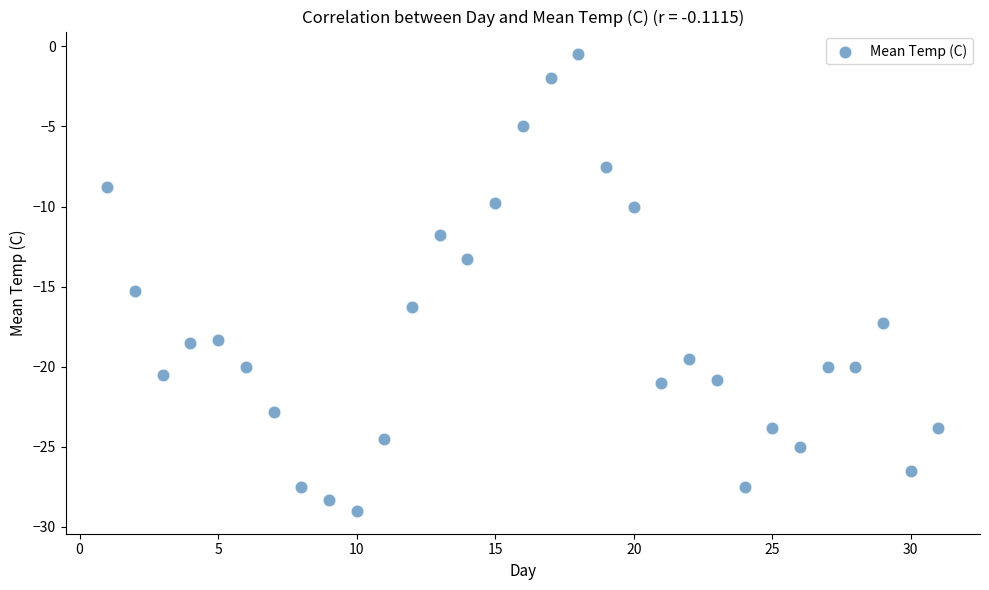

What is the range of Y values (max minus min)?

28.5